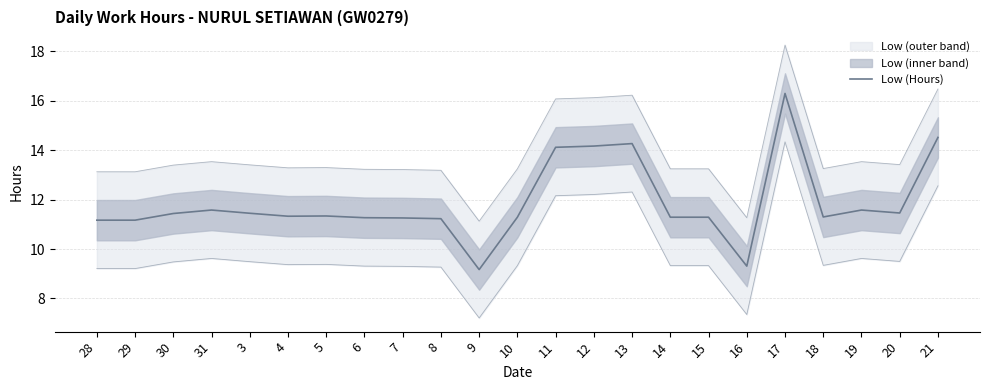

Read the value at 3.

11.4